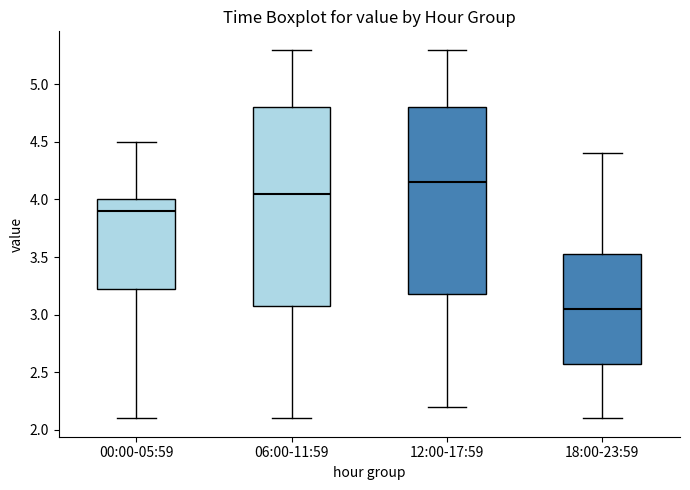

Reading left to right, read every box against the y-axis: the position of its median line, the range the box covers, and the ends of its whiskers. The values are not printed on the chart, so give them approximately, as read against the axis.

00:00-05:59: median 3.90, box 3.25 to 4.00, whiskers 2.10 to 4.50
06:00-11:59: median 4.05, box 3.10 to 4.80, whiskers 2.10 to 5.30
12:00-17:59: median 4.15, box 3.20 to 4.80, whiskers 2.20 to 5.30
18:00-23:59: median 3.05, box 2.60 to 3.55, whiskers 2.10 to 4.40